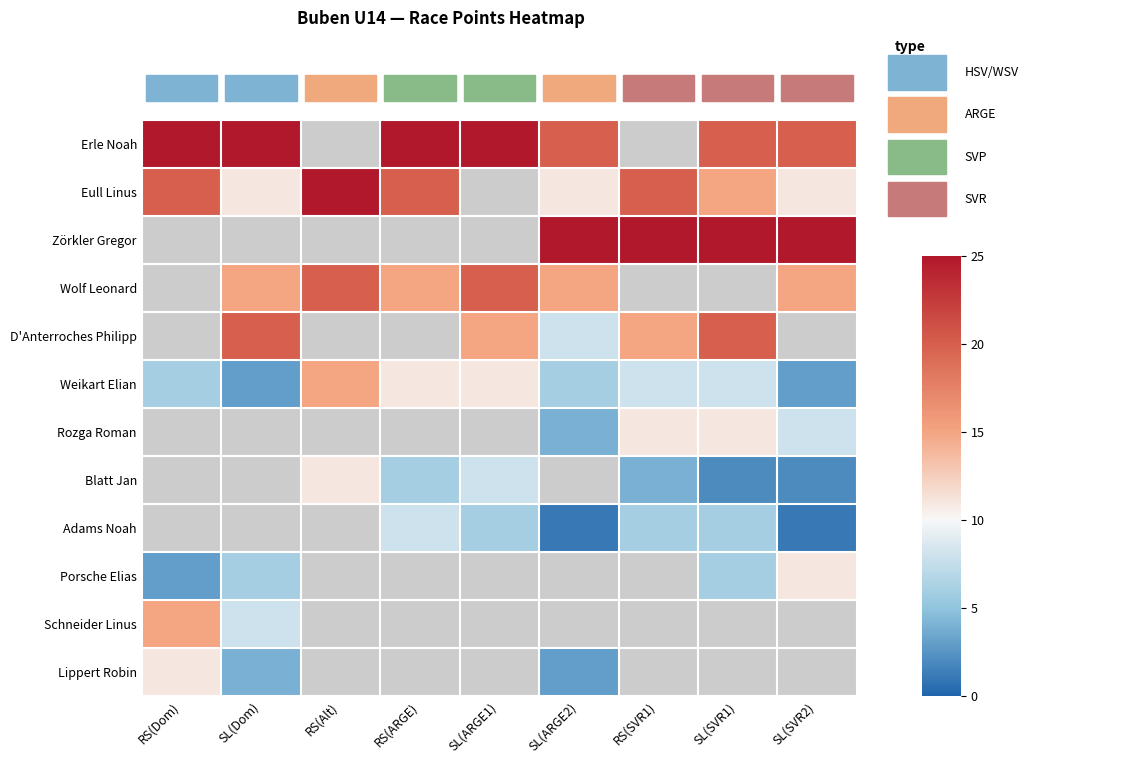

How many Weikart Elian values are between 6 and 11?

6